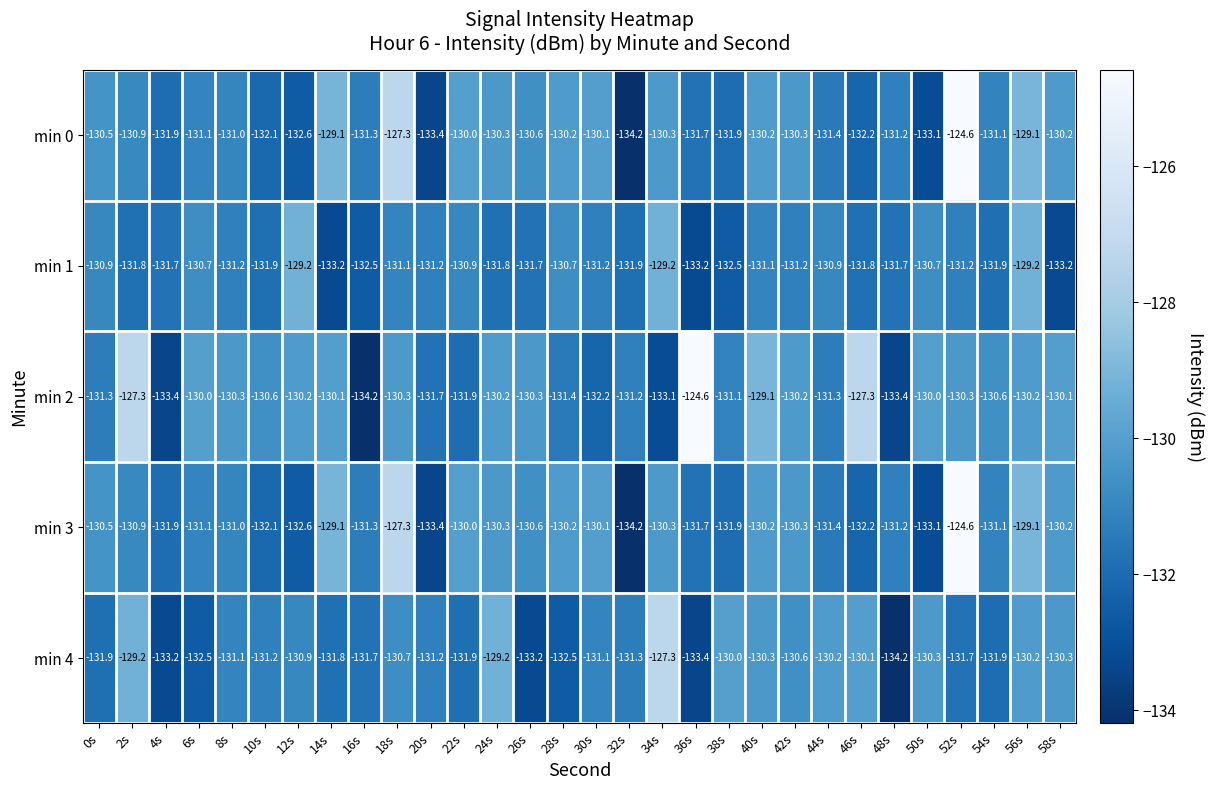

Which category has the lowest value in the min 0 series?

32s